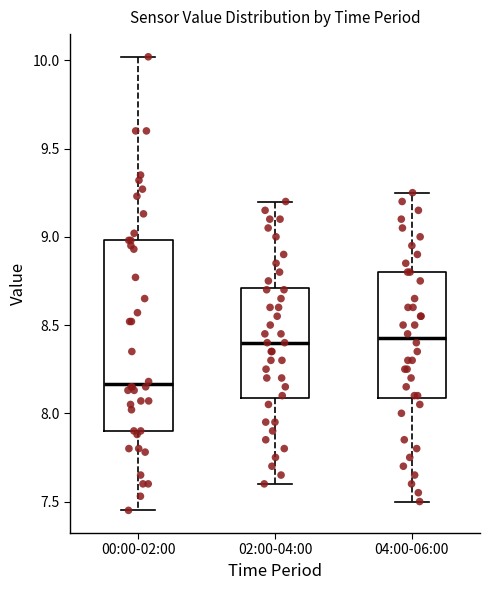

Reading left to right, read every box against the y-axis: the position of its median line, the range the box covers, and the ends of its whiskers. The values are not printed on the chart, so give them approximately, as read against the axis.

00:00-02:00: median 8.15, box 7.90 to 9.00, whiskers 7.45 to 10.00
02:00-04:00: median 8.40, box 8.10 to 8.70, whiskers 7.60 to 9.20
04:00-06:00: median 8.45, box 8.10 to 8.80, whiskers 7.50 to 9.25